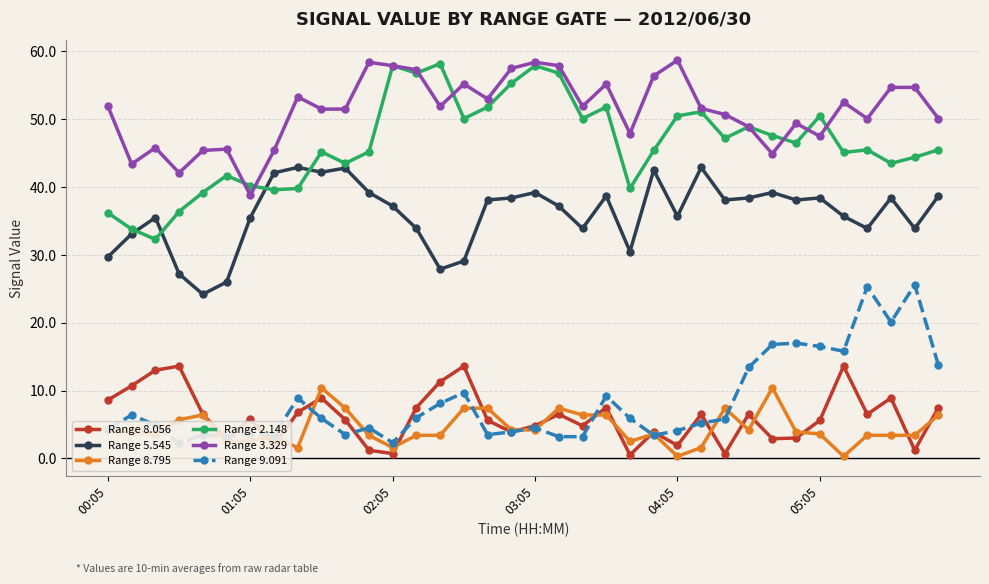

After their last crossing, which series has the higher values: Range 2.148 or Range 5.545?

Range 2.148